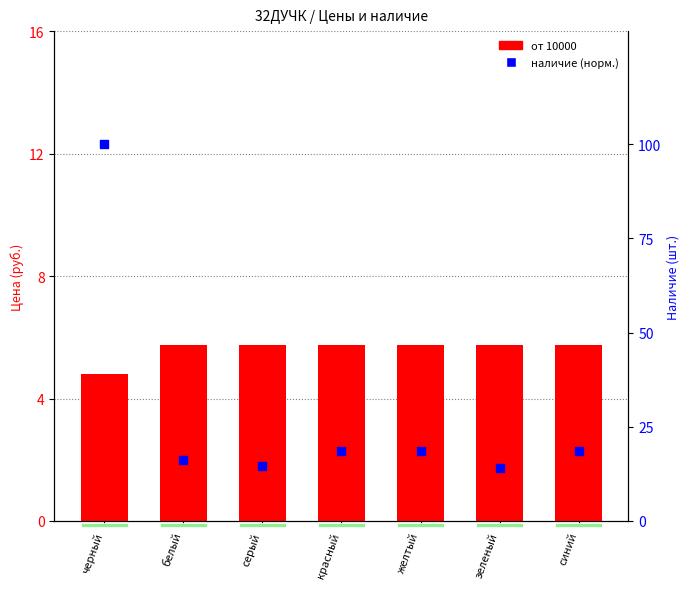

At which category is the sum across all series the highest?

черный